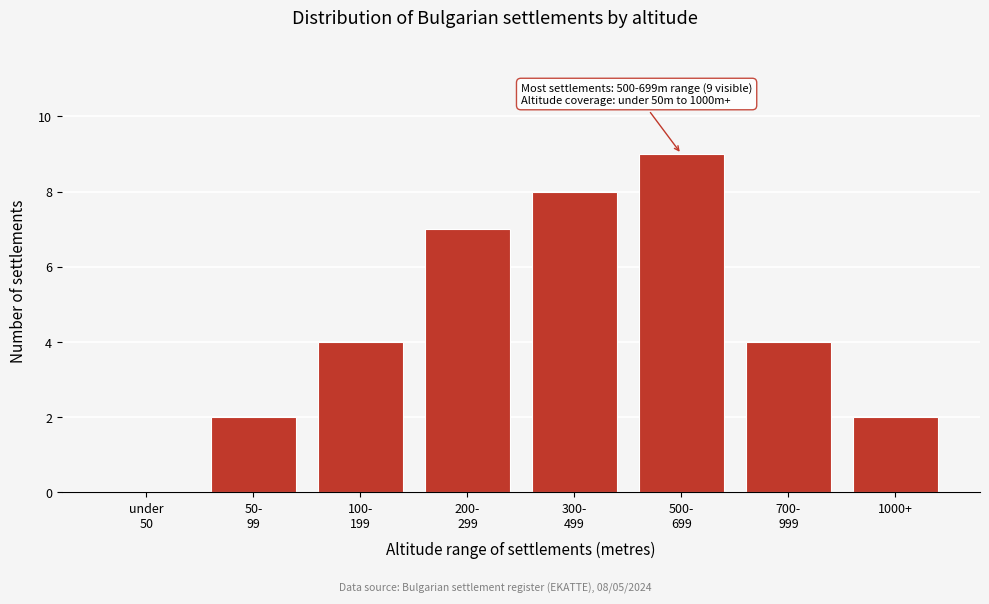

What is the sum of all values?

36